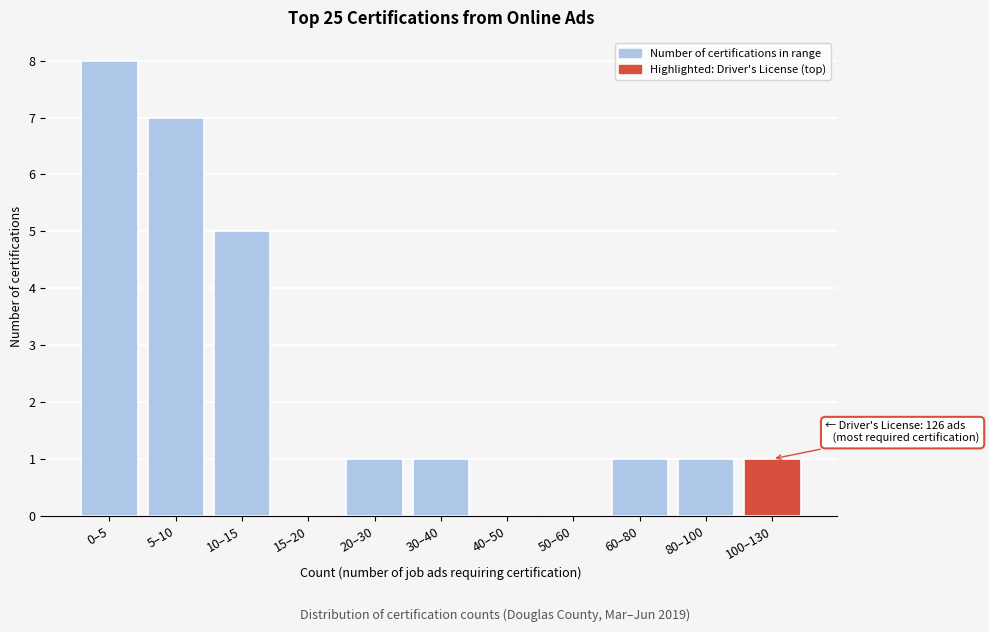

Reading left to right, extract all data points from this chart.

0–5=8	5–10=7	10–15=5	15–20=0	20–30=1	30–40=1	40–50=0	50–60=0	60–80=1	80–100=1	100–130=1